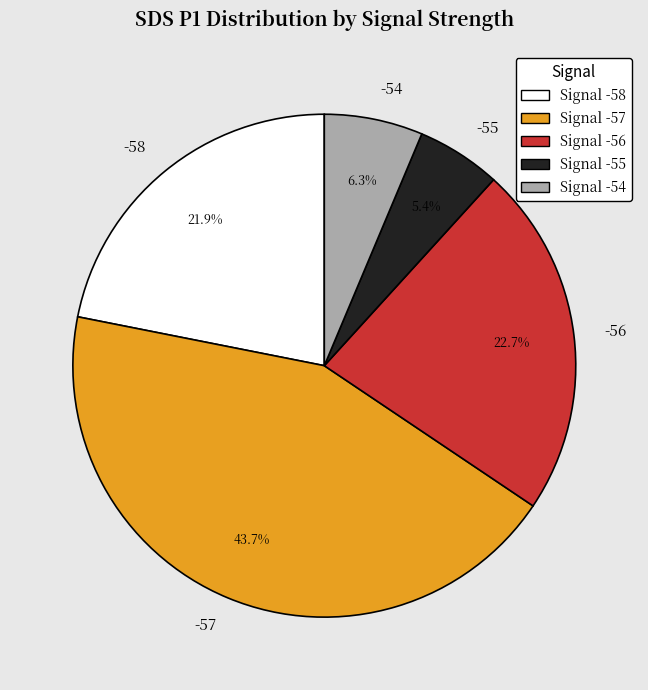

What percentage is the -57 slice, to the nearest percent?

44%